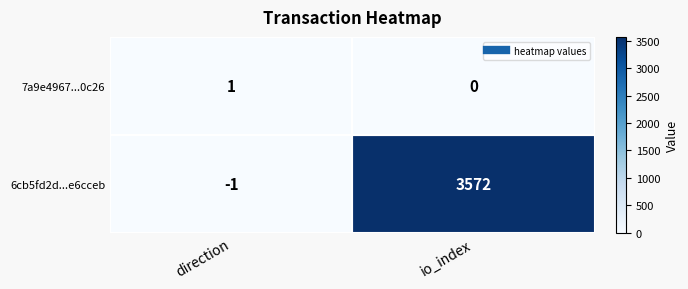

What is the sum of all 6cb5fd2d...e6cceb values?

3571